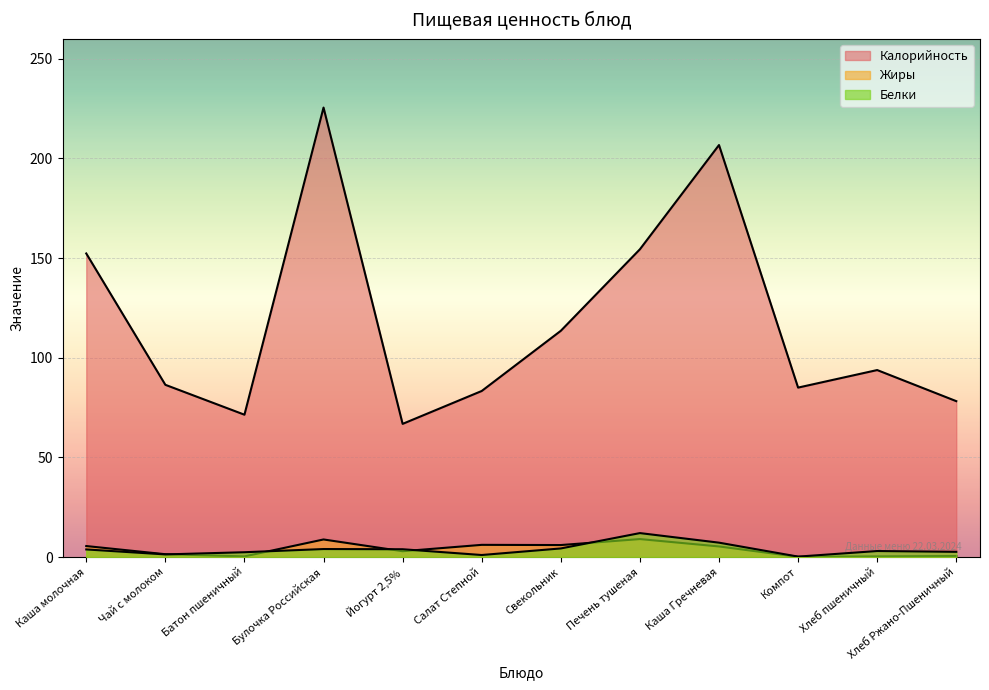

At which label does Жиры reach its minimum?

Компот